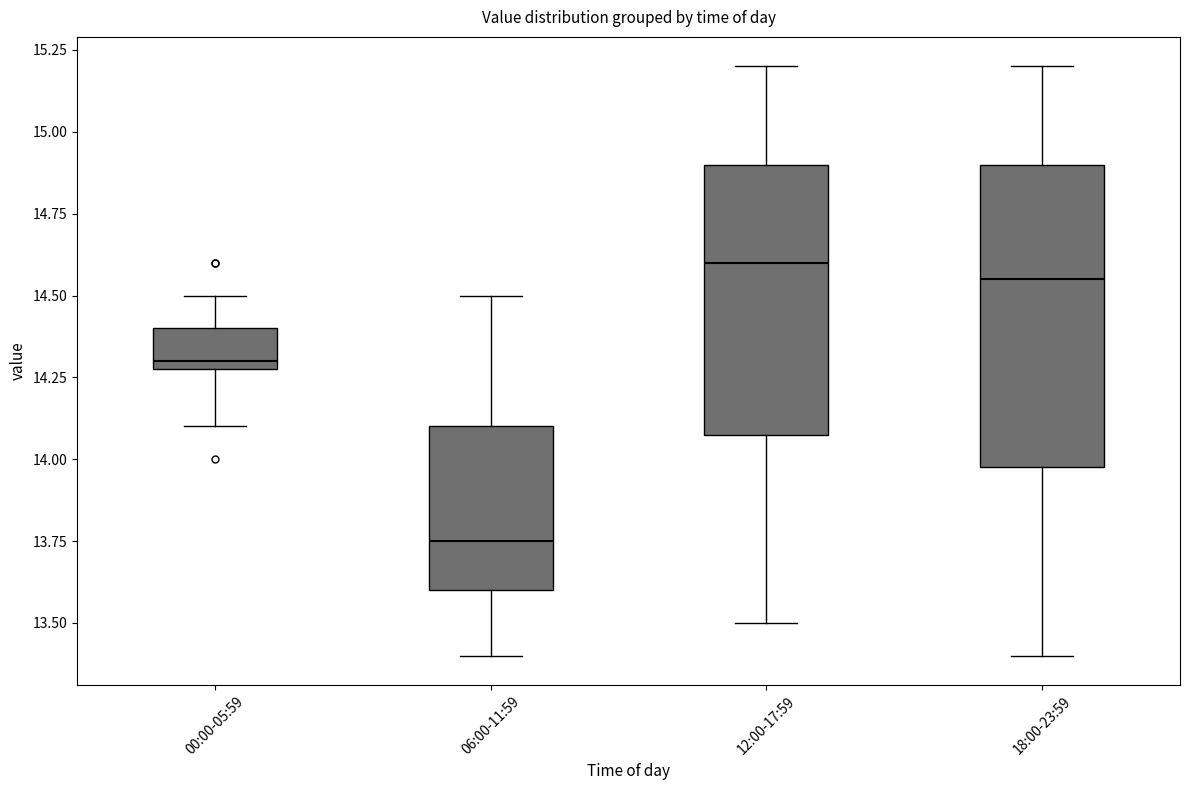

Which box has the lowest median line?

06:00-11:59